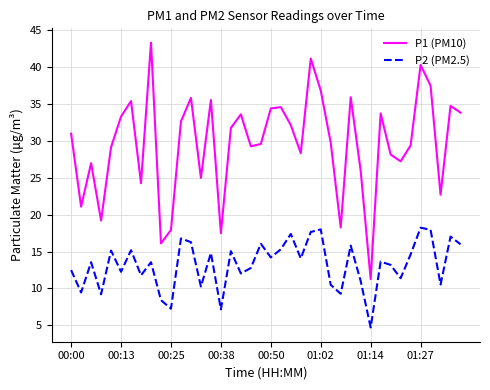

How many distinct data groups are displayed?

2